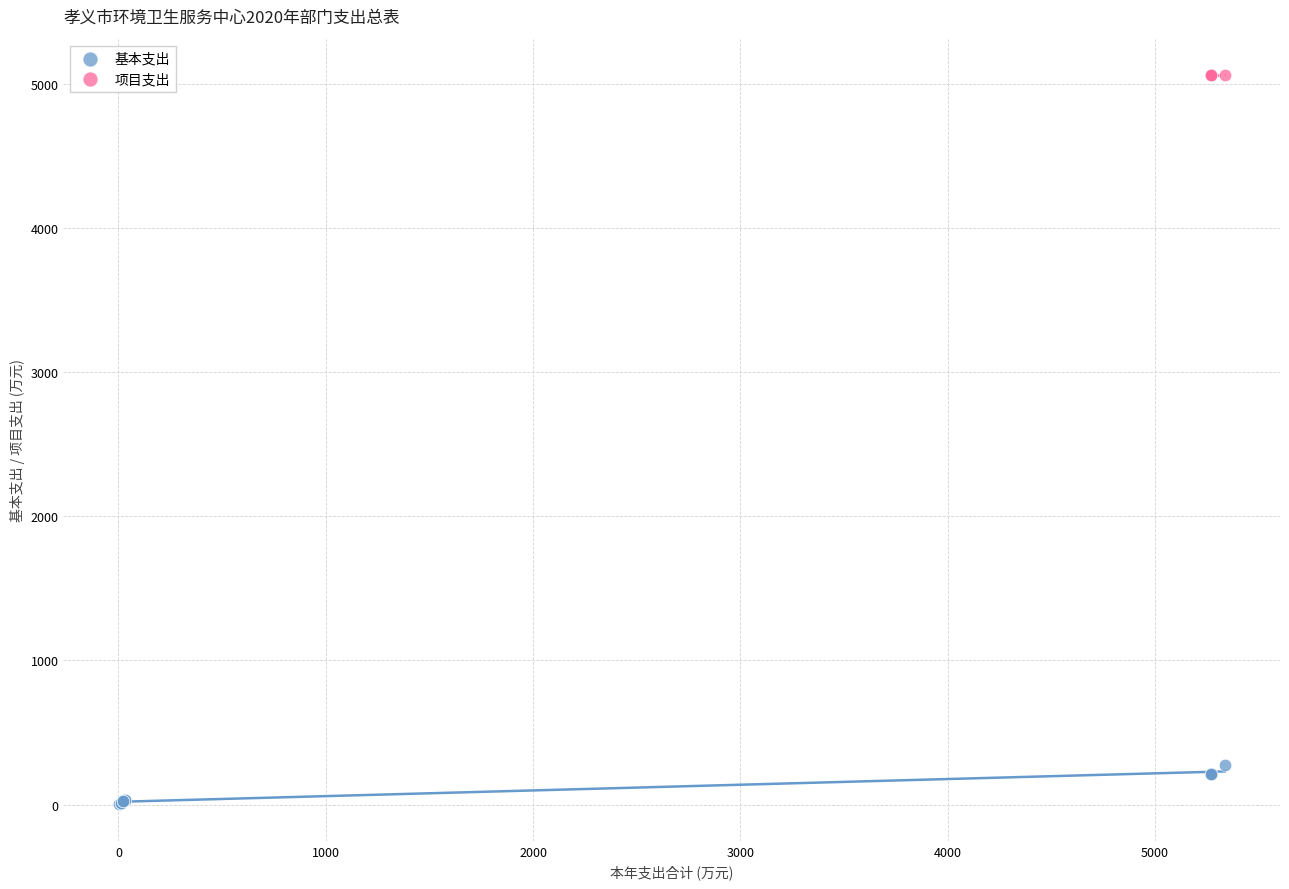

Which series reaches the maximum Y coordinate?

项目支出